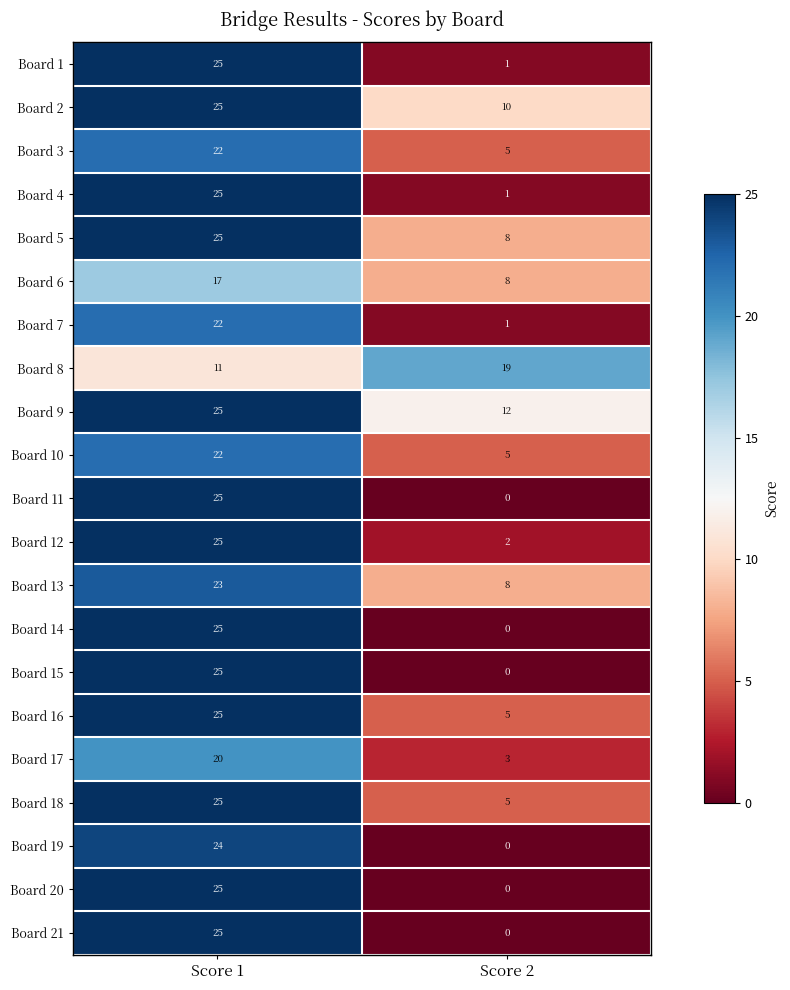

Rank the categories by Board 4 value from lowest to highest.

Score 2, Score 1